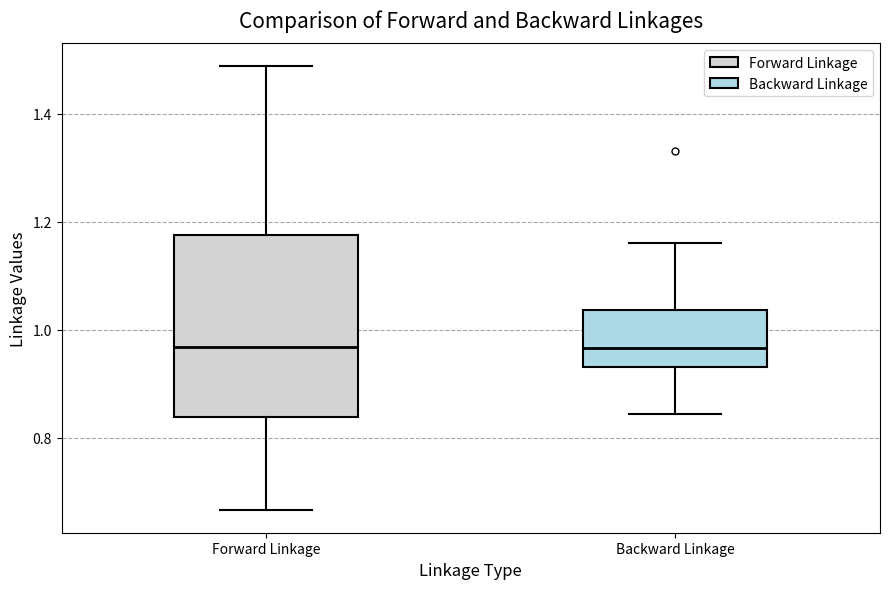

Where is the upper edge of the box for Forward Linkage on the y-axis? The values are not printed on the chart, so give them approximately, as read against the axis.

1.18